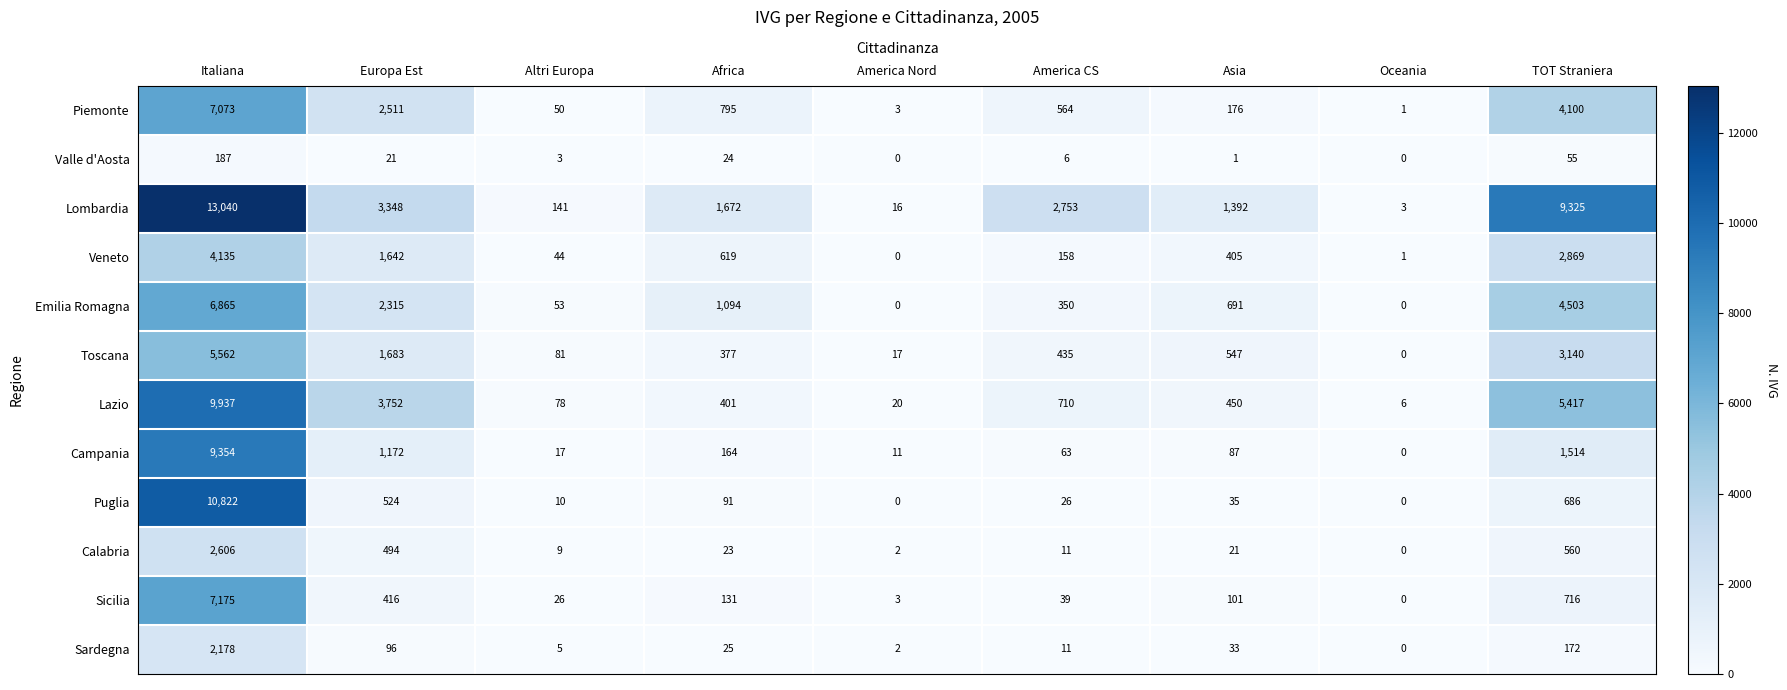

How many data points does each series have?

9